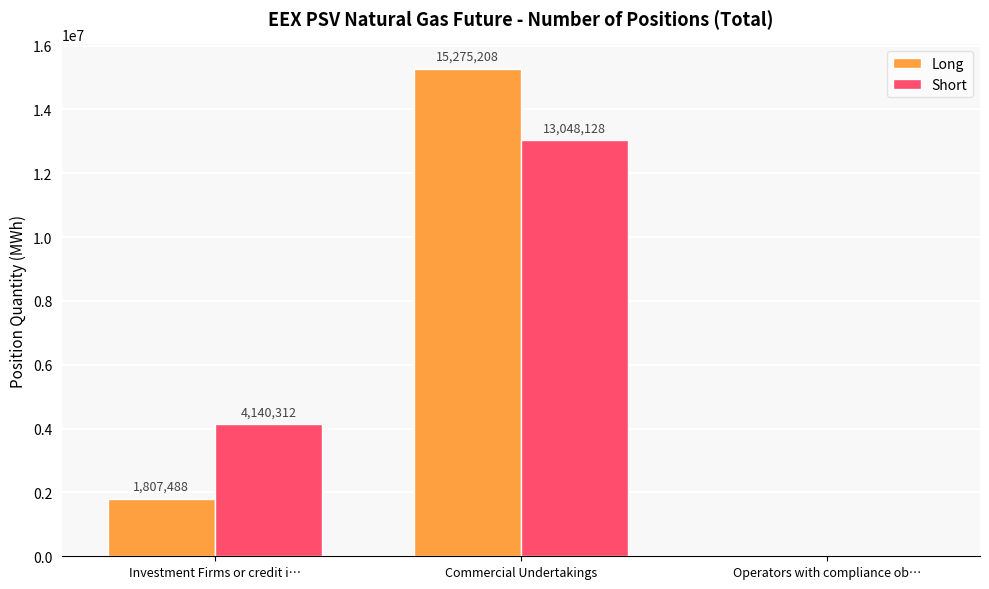

How many Long values are between 0 and 15275208?

3